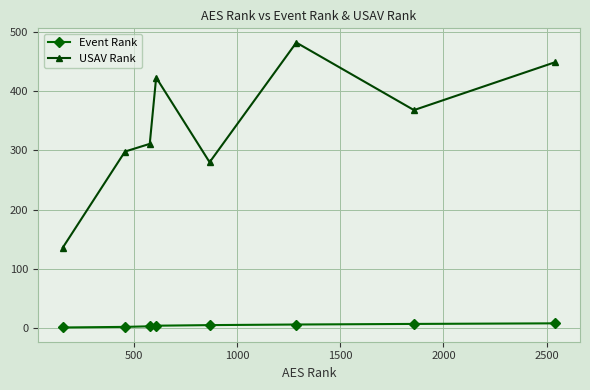

How many lines are shown in the chart?

2